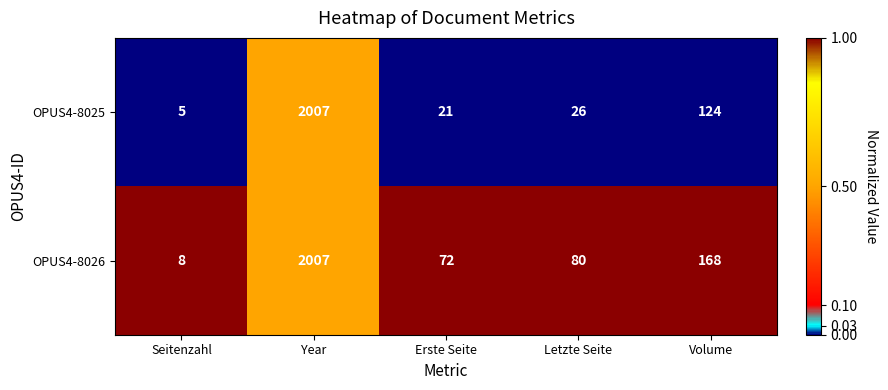

What is the minimum value for OPUS4-8026?

8